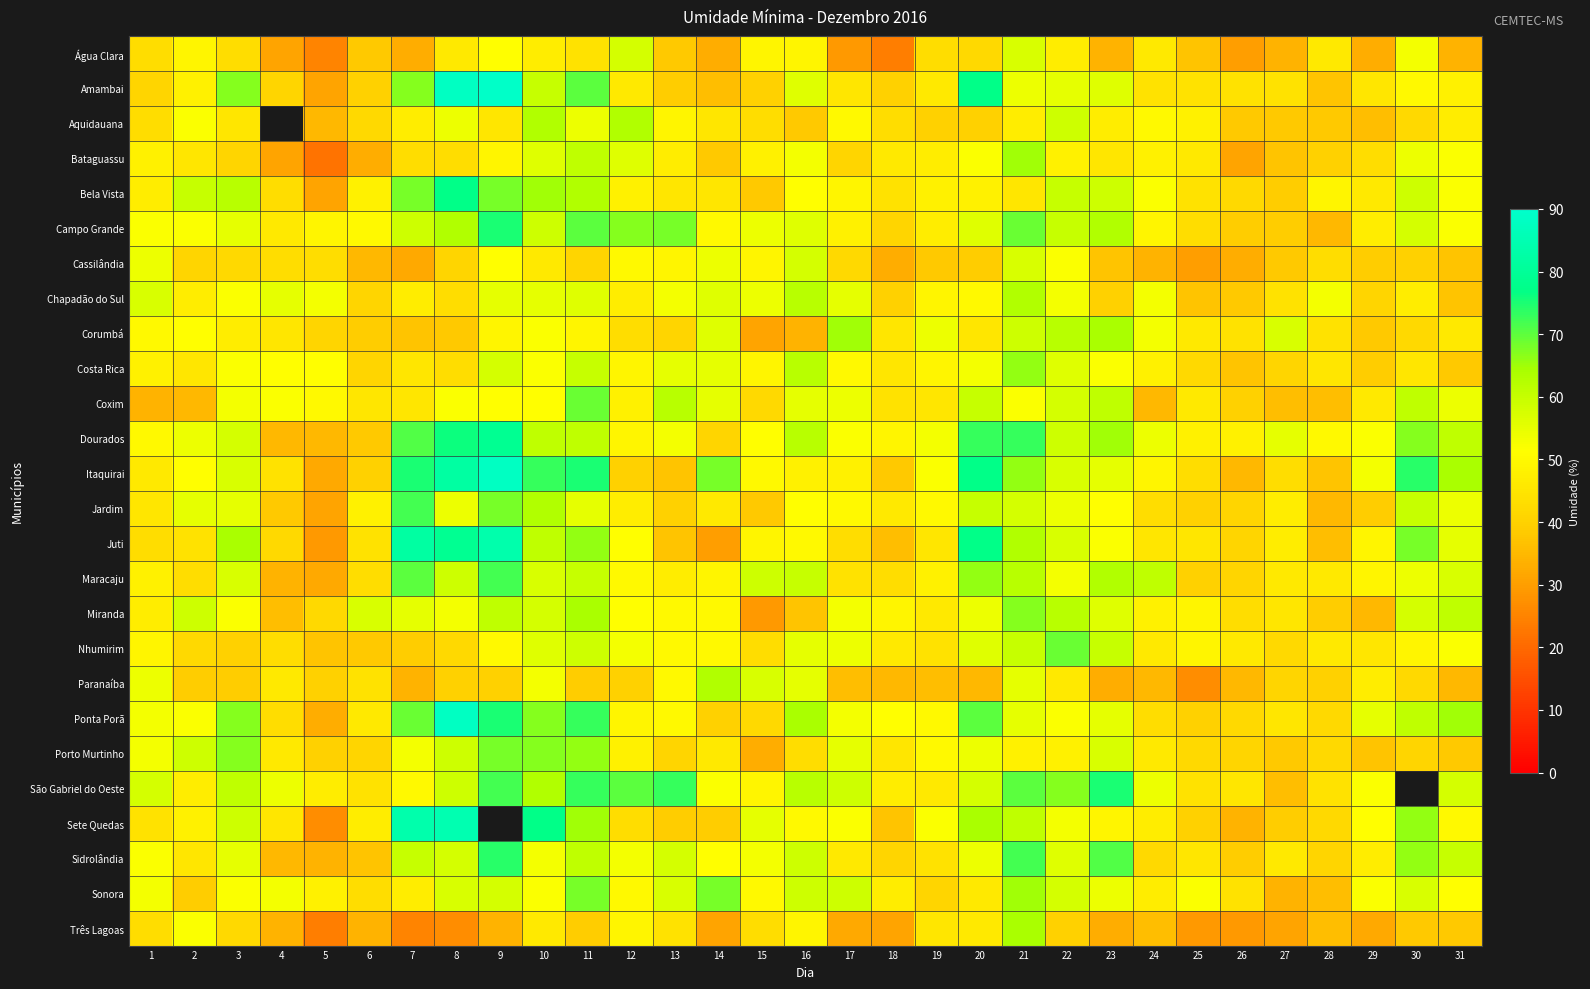

Rank the series by their maximum value, from highest to lowest.

Amambai, Itaquirai, Ponta Porã, Sete Quedas, Juti, Dourados, Bela Vista, Campo Grande, São Gabriel do Oeste, Sidrolândia, Jardim, Maracaju, Coxim, Nhumirim, Porto Murtinho, Sonora, Miranda, Costa Rica, Bataguassu, Corumbá, Três Lagoas, Aquidauana, Chapadão do Sul, Paranaíba, Água Clara, Cassilândia